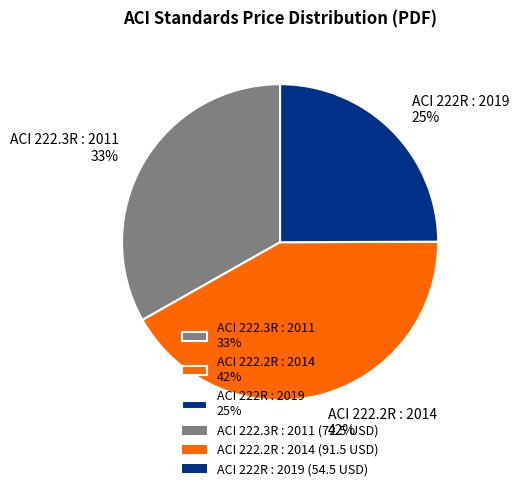

To the nearest percent, what percentage of the pie is ACI 222R : 2019?

25%